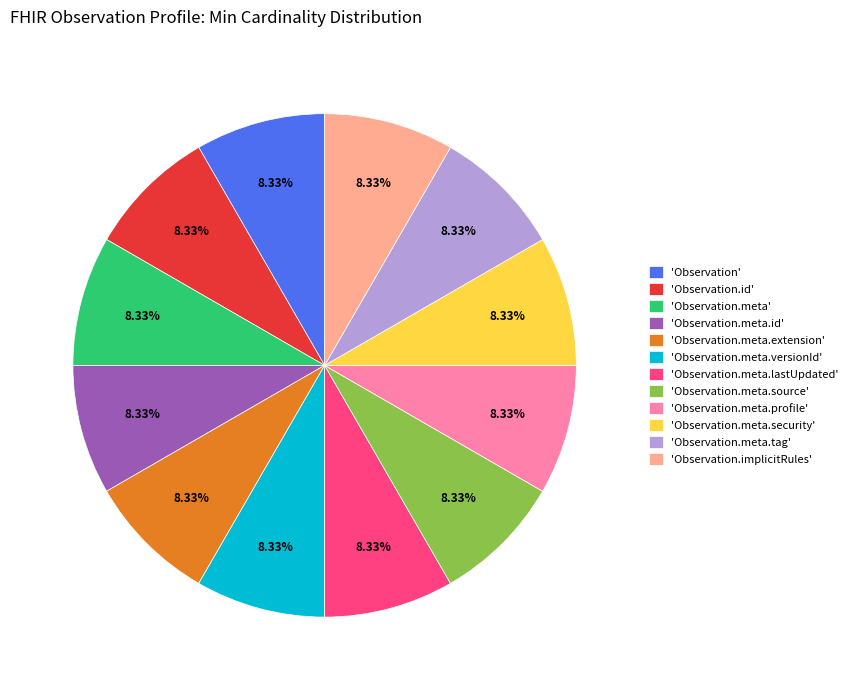

Combined, do 'Observation.meta.profile' and 'Observation.implicitRules' account for over 50%?

No